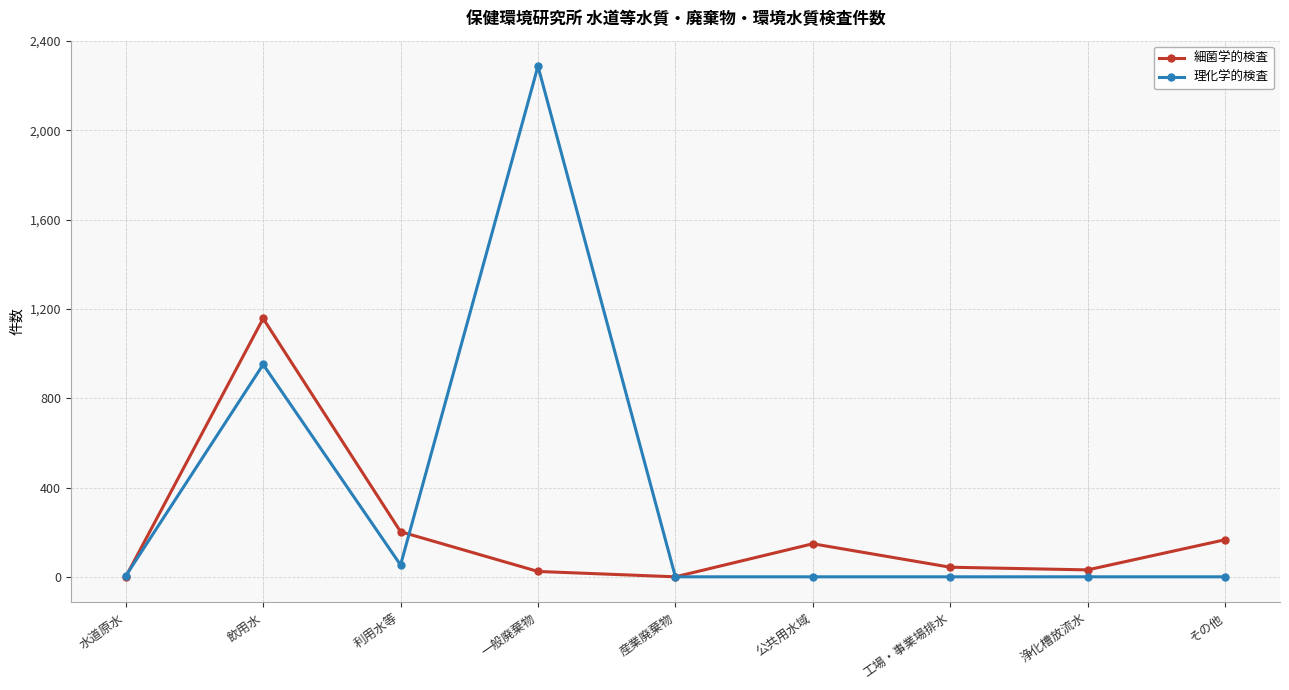

At which category does 理化学的検査 reach its first local peak?

飲用水